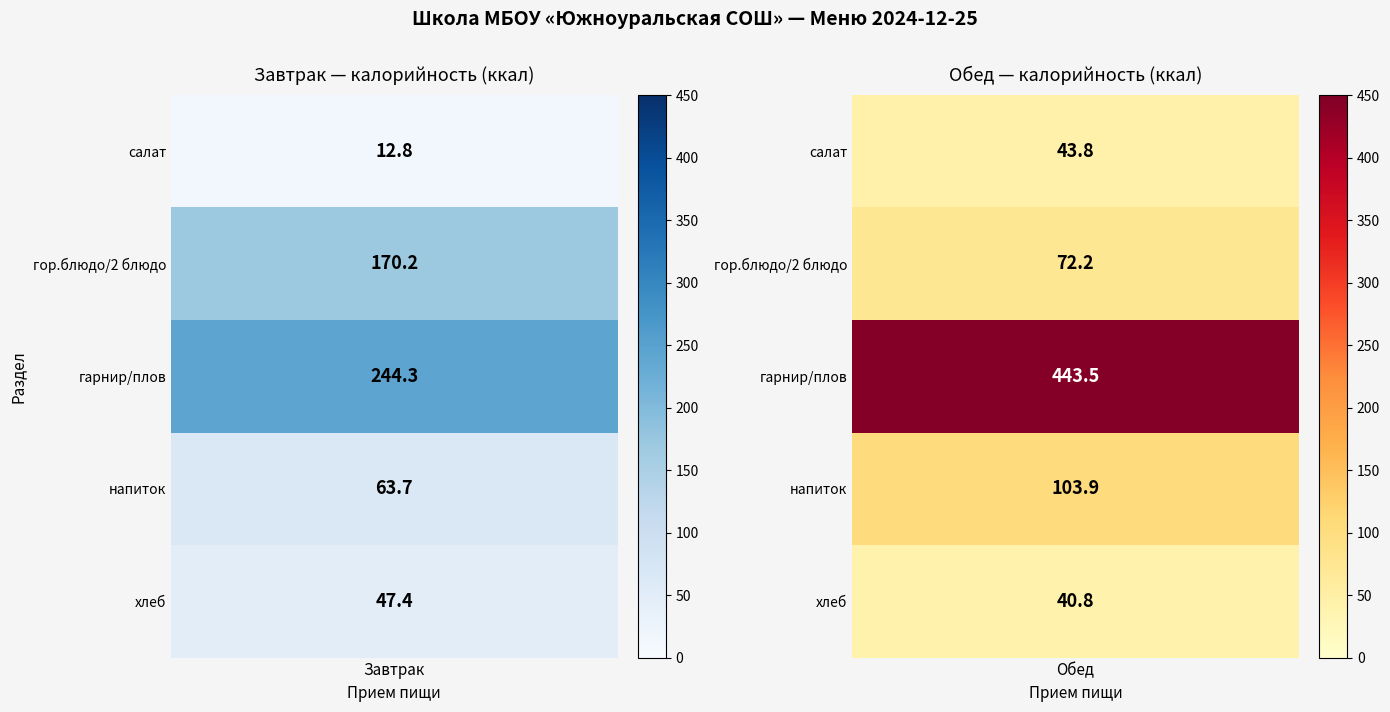

Rank the series by their average value, from lowest to highest.

Завтрак, Обед